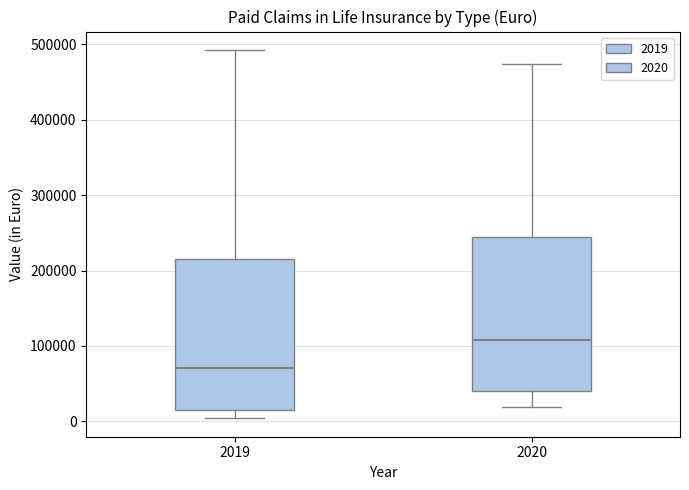

Which box has the highest median line?

2020